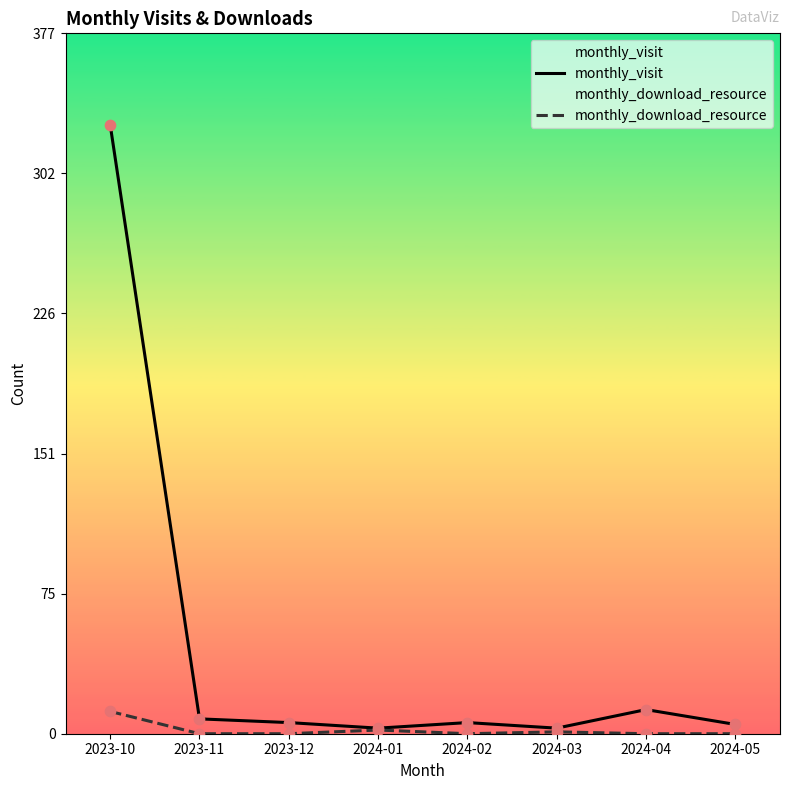

At which category is the sum across all series the highest?

2023-10